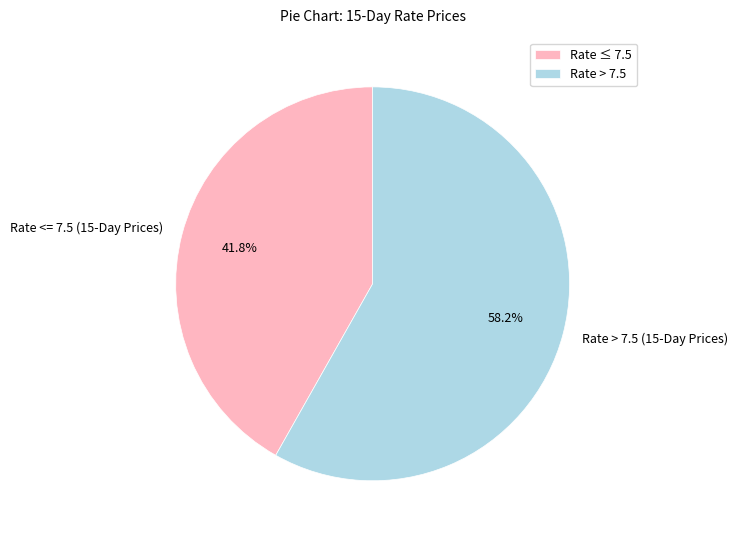

Count the number of slices in the pie.

2